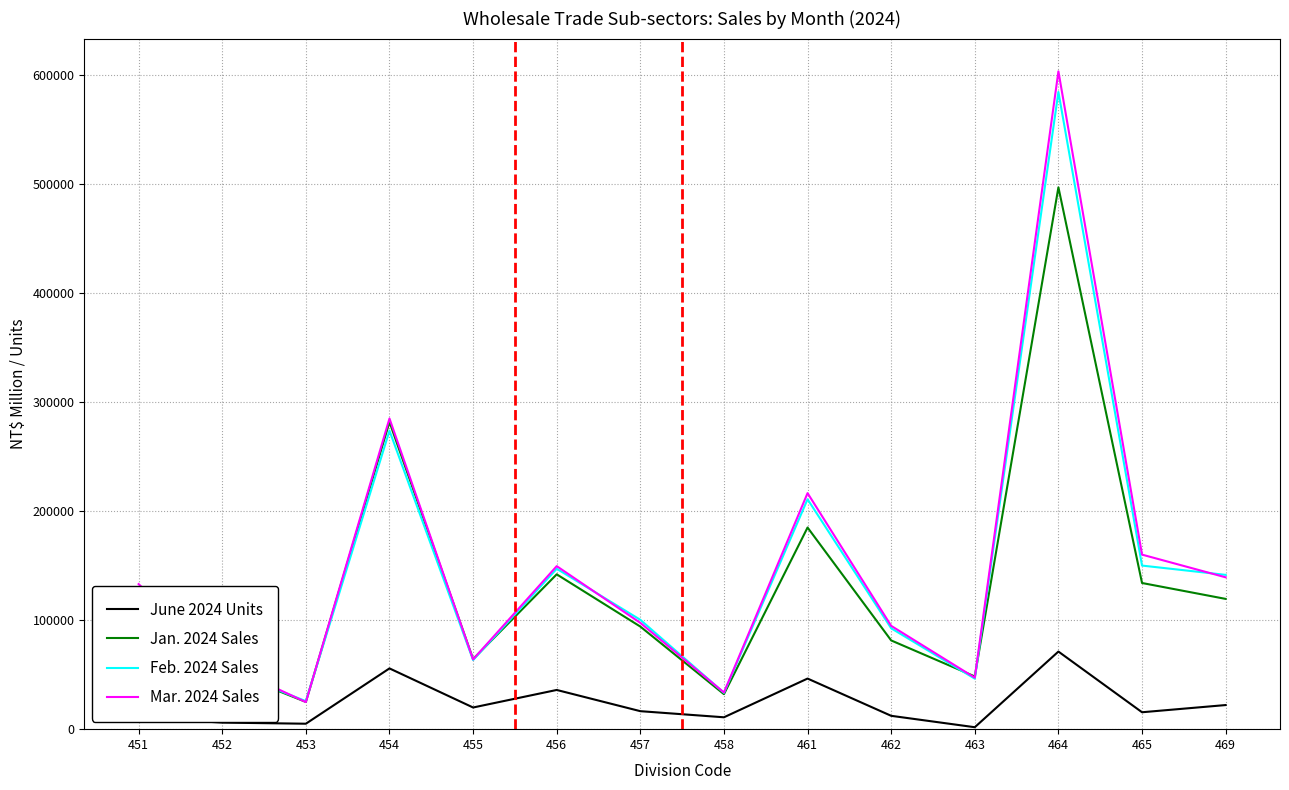

What is the maximum value shown in the chart?

603192